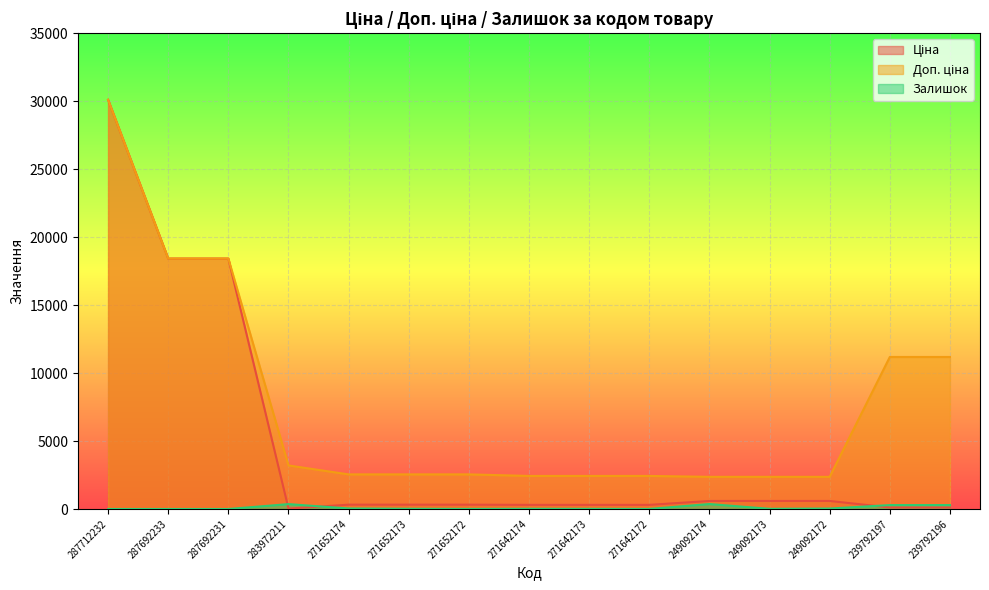

Which category has the lowest value in the Ціна series?

283972211